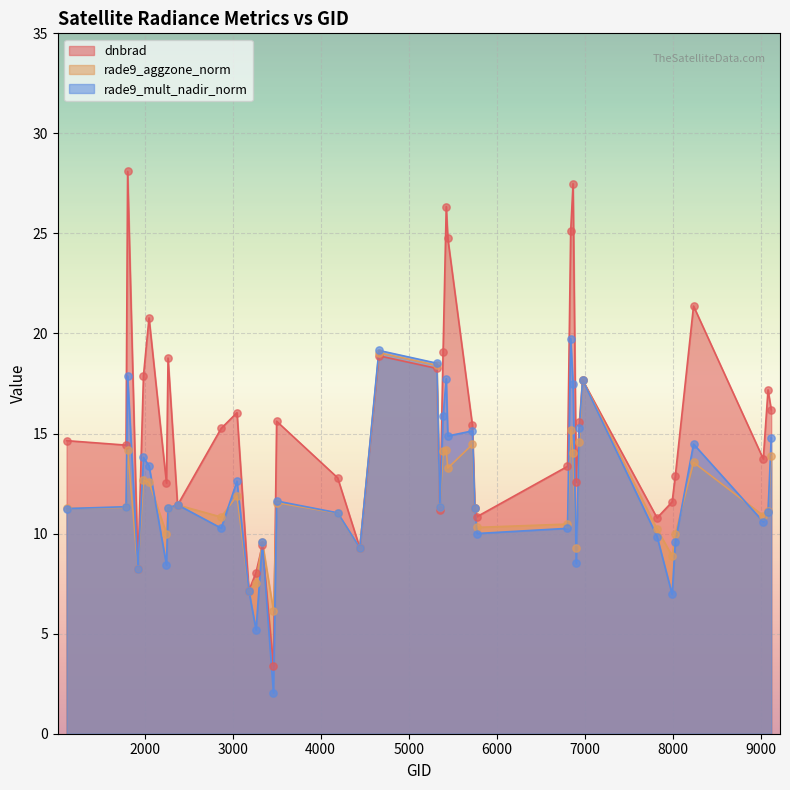

Which series has the largest Y range (max minus min)?

dnbrad